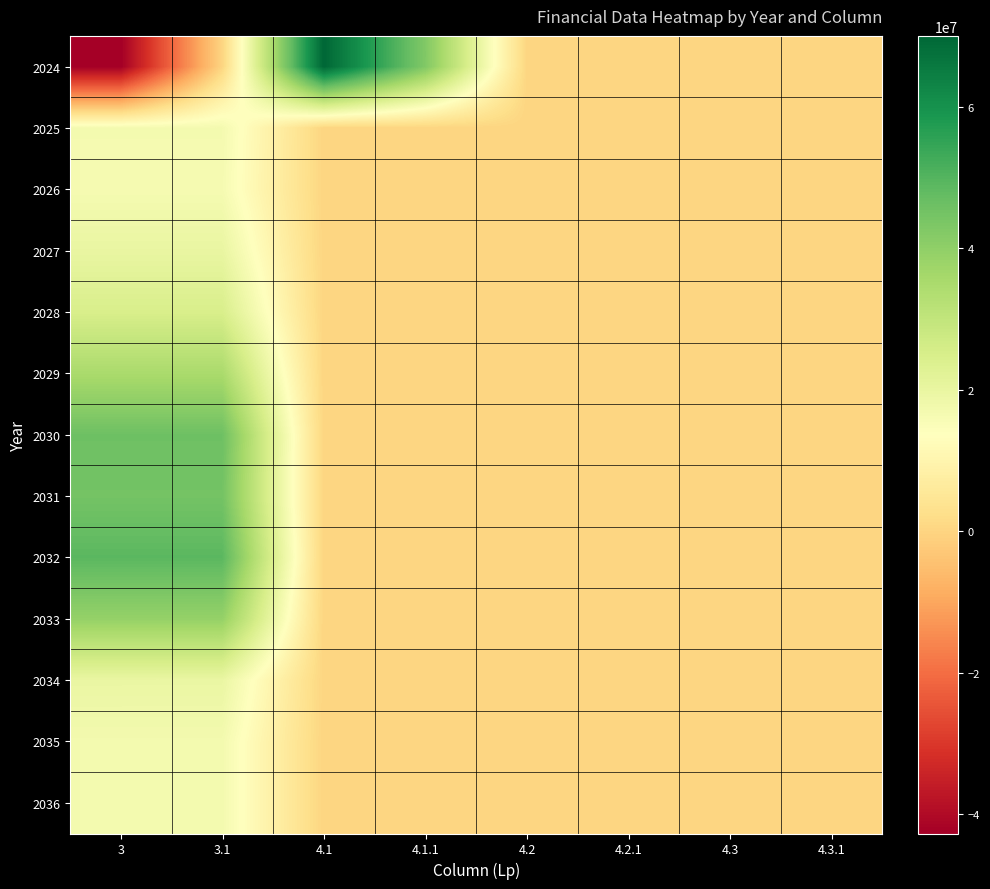

At which category is the sum across all series the highest?

3.1